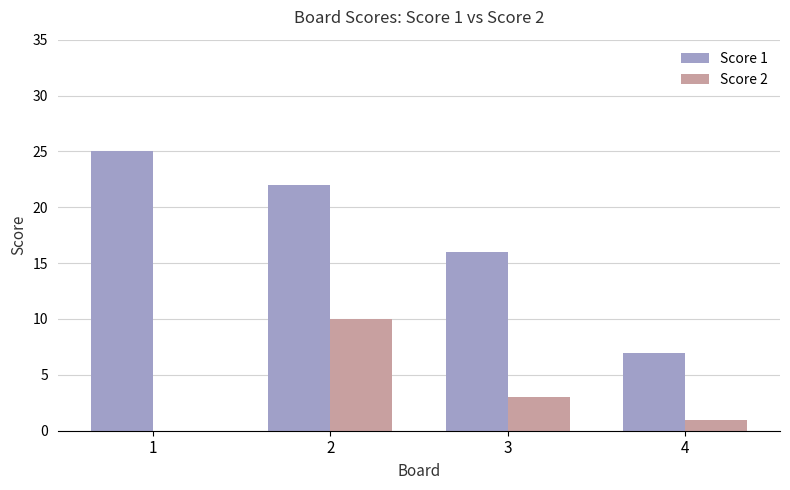

Reading left to right, extract all data points from this chart.

Score 1: 1=25	2=22	3=16	4=7
Score 2: 1=0	2=10	3=3	4=1